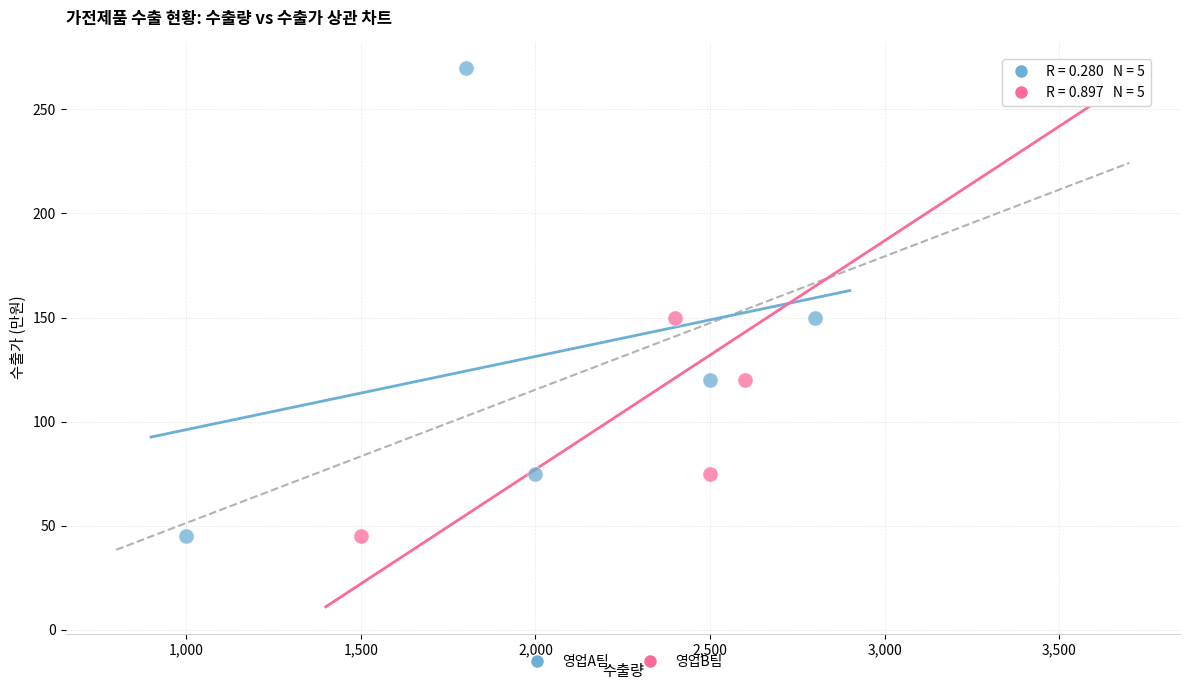

What are all the series names shown in the legend?

영업A팀, 영업B팀